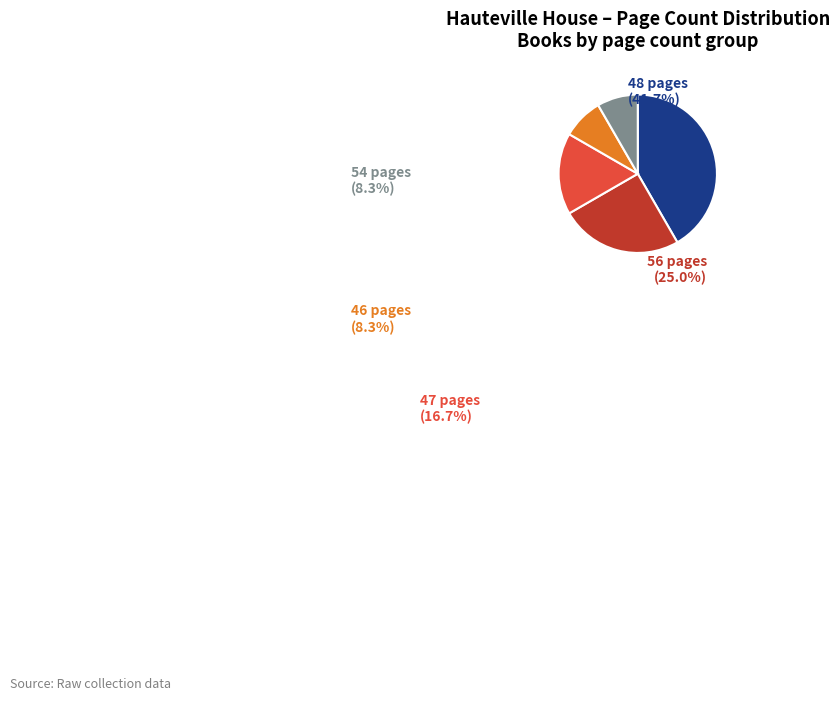

How many slices are in this pie chart?

5